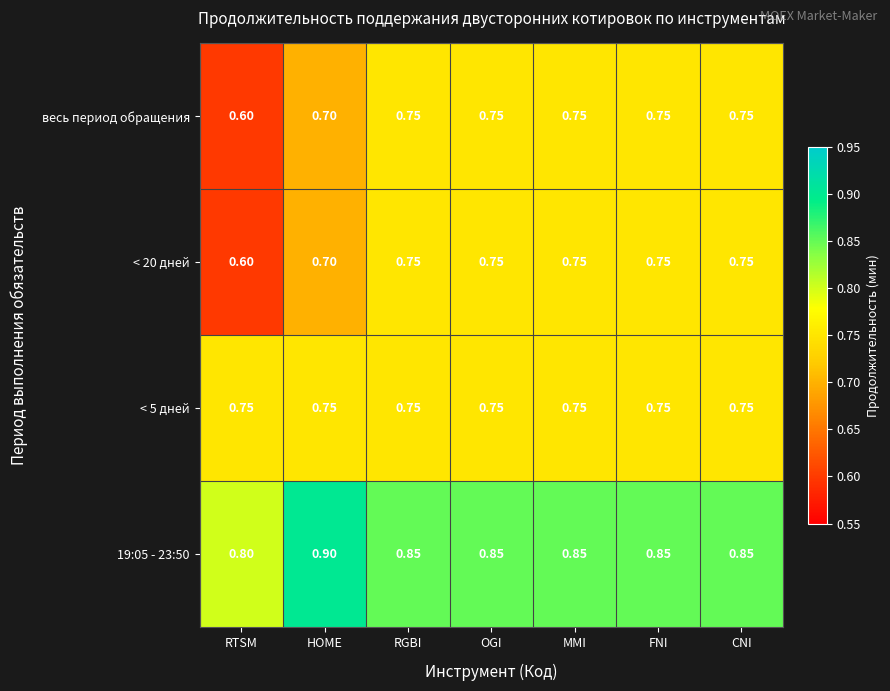

What is the minimum value shown in the chart?

0.6